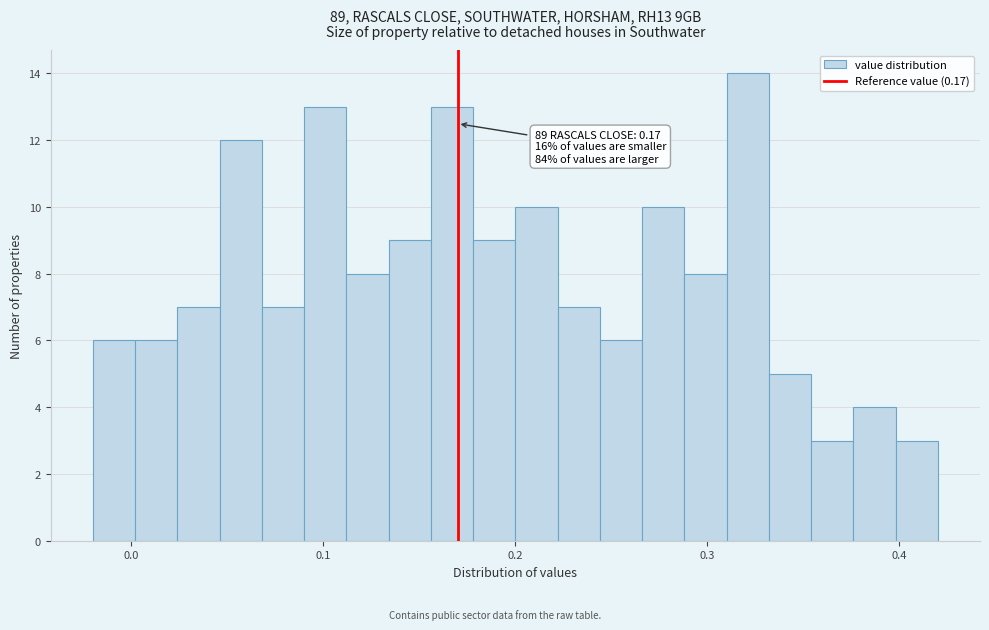

Read against the x-axis, roughly where is the centre of the tallest bar?

0.32